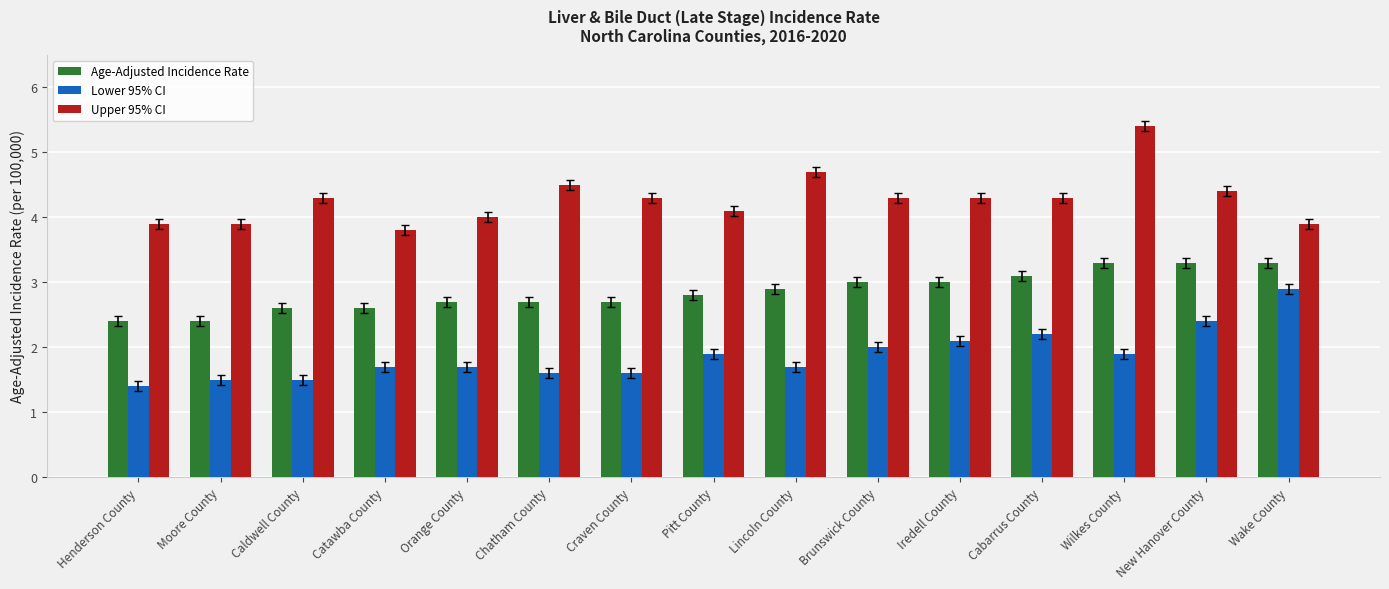

At Wilkes County, list the series in order from smallest to largest.

Lower 95% CI, Age-Adjusted Incidence Rate, Upper 95% CI